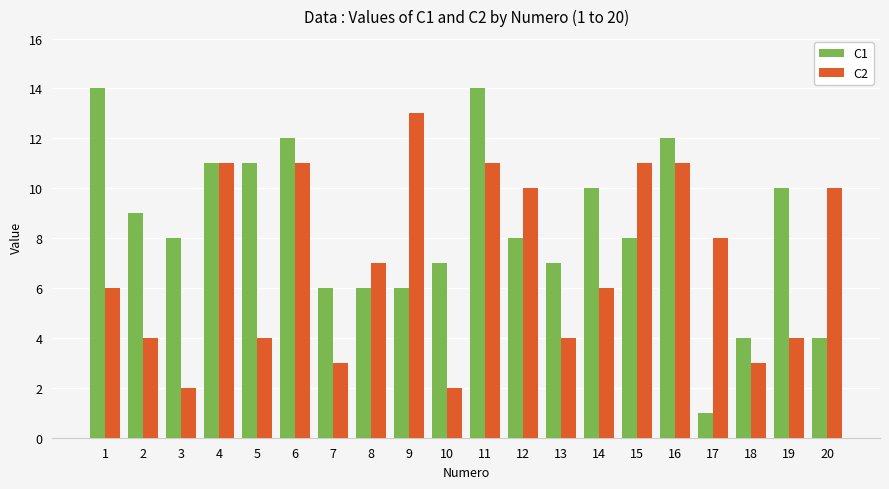

Which series changed the most between 5 and 15?

C2